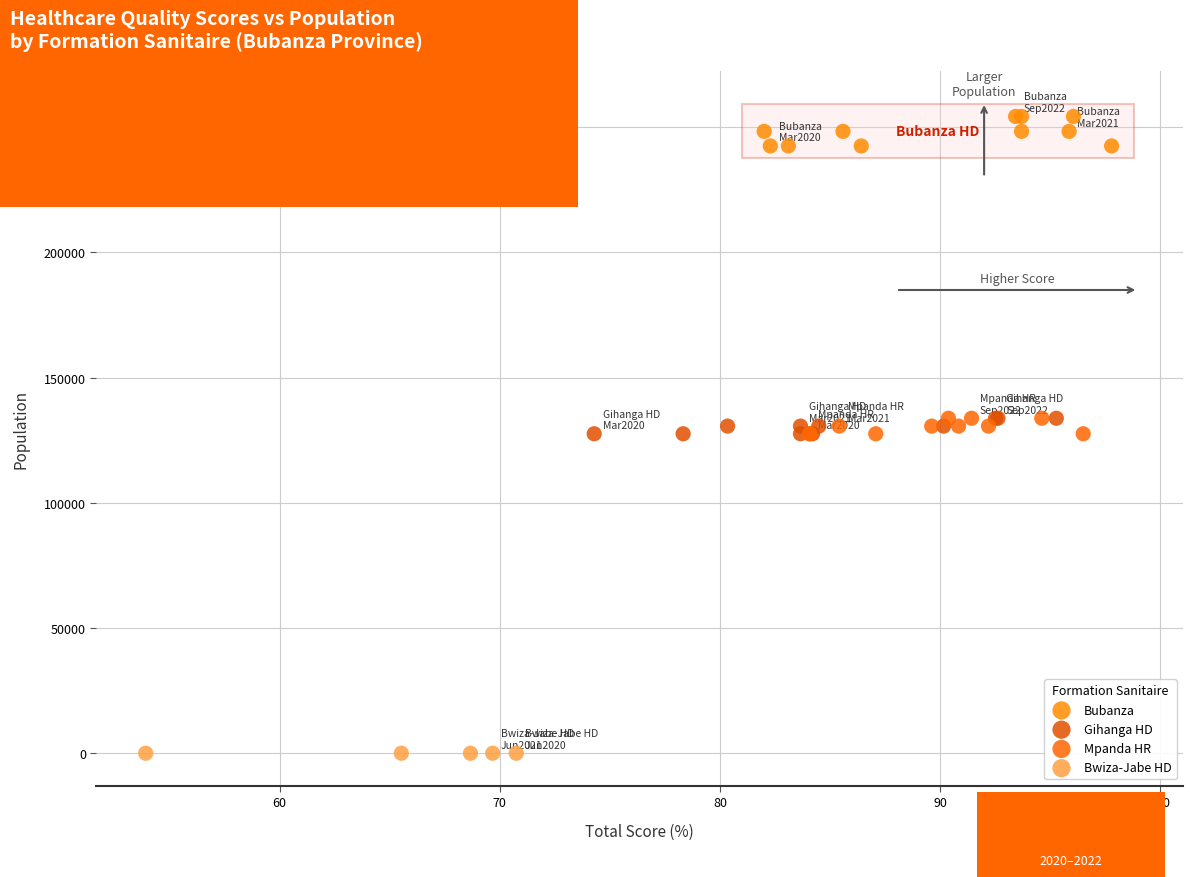

Which series reaches the minimum Y coordinate?

Bwiza-Jabe HD